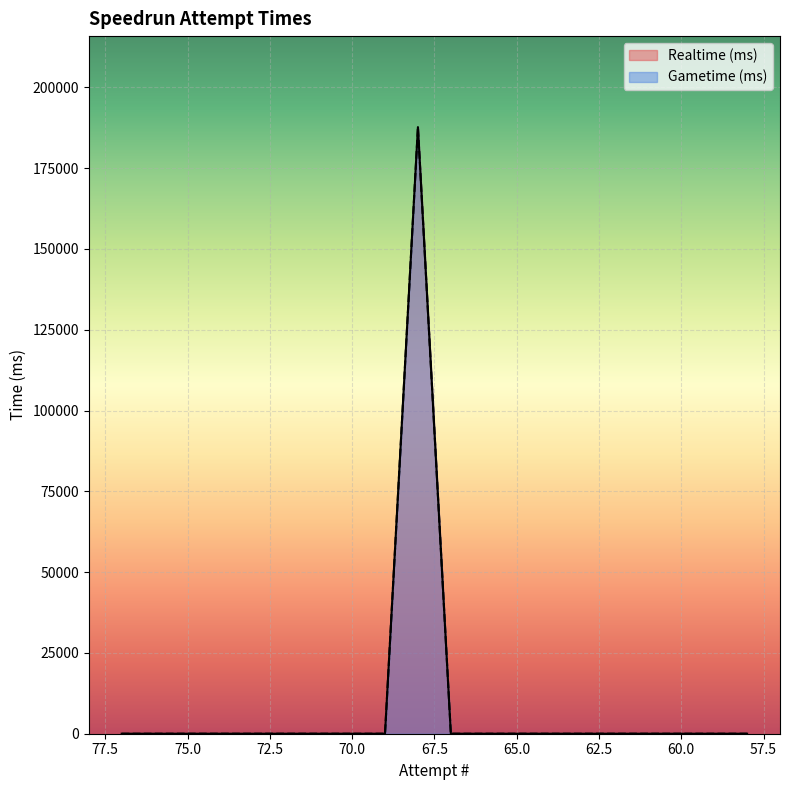

What is the greatest value displayed?

187693